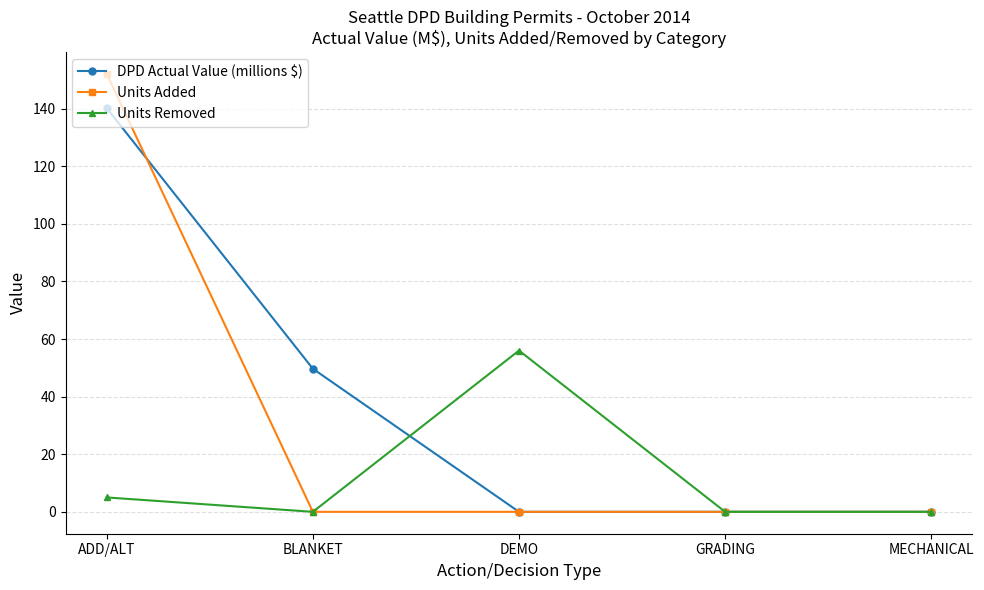

At which category is the sum across all series the highest?

ADD/ALT